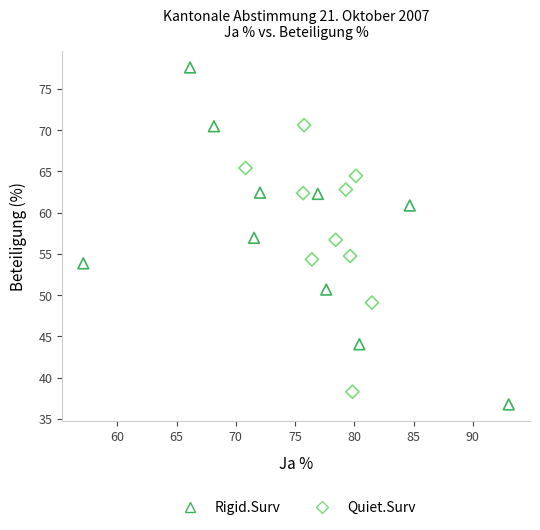

Which series reaches the maximum Y coordinate?

Rigid.Surv